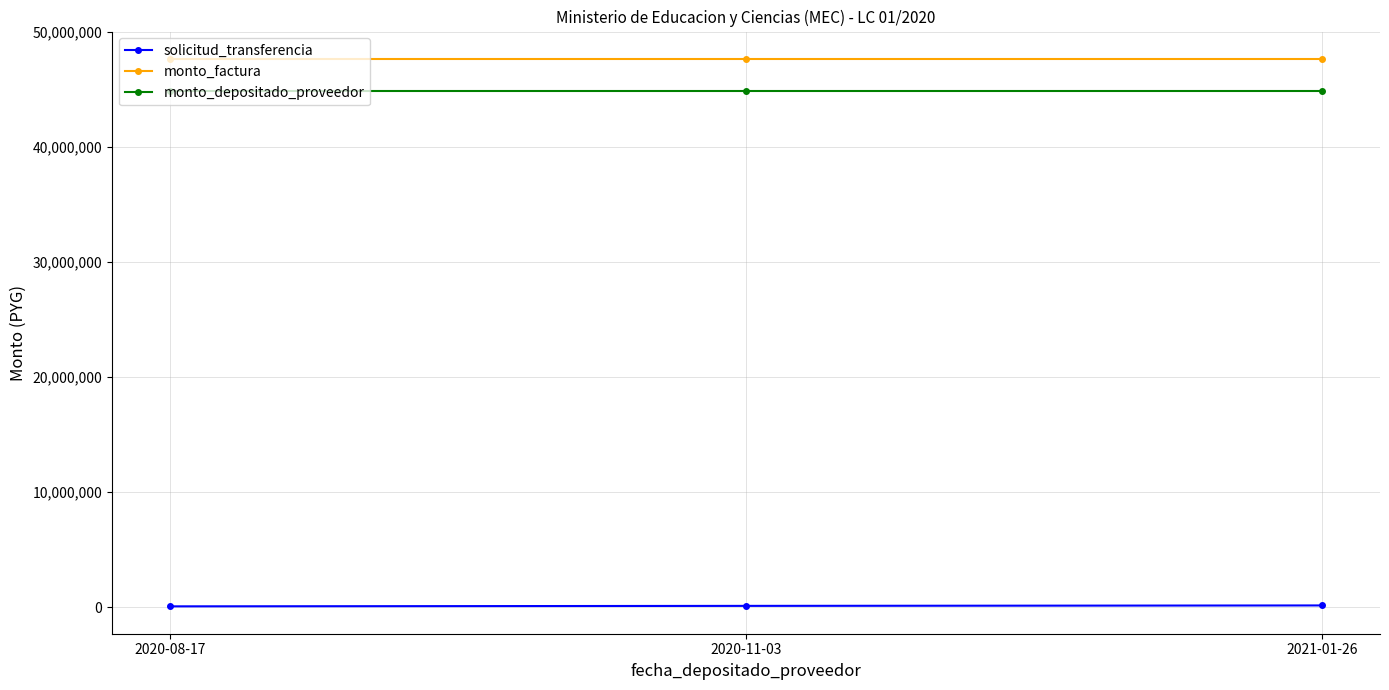

What is the label of the 1st point from the right?

2021-01-26